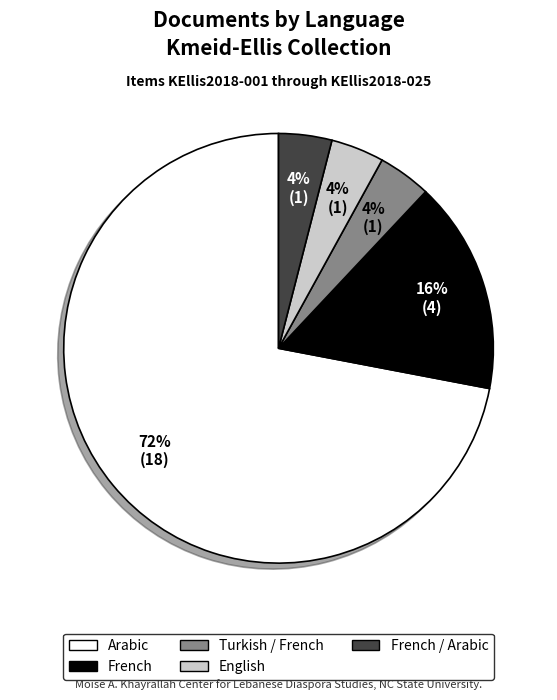

To the nearest percent, what is the difference between the largest and smallest slice percentages?

68%